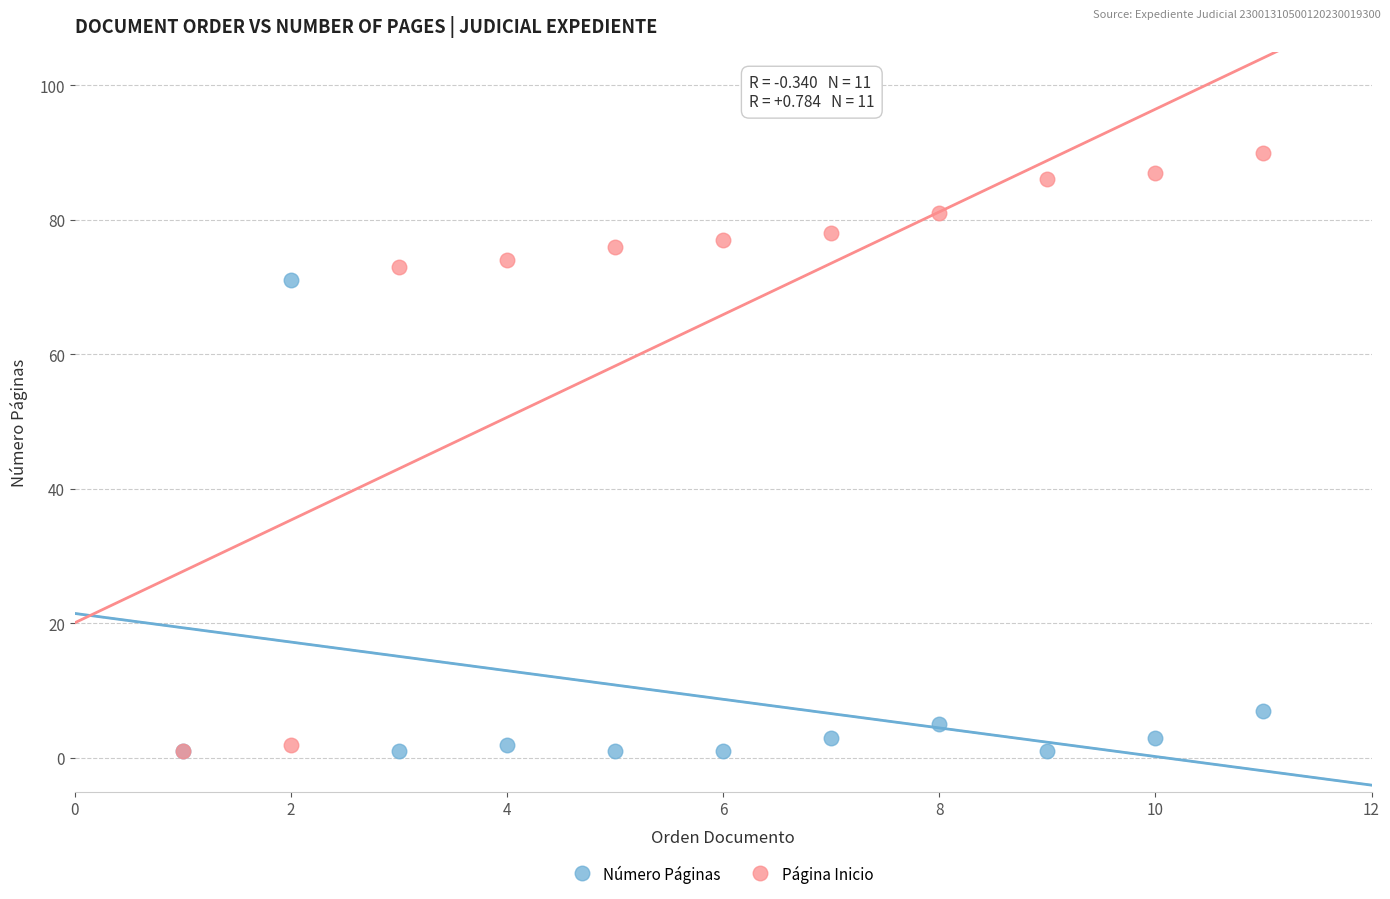

In the Número Páginas series, what Y value is closest to 36?

7